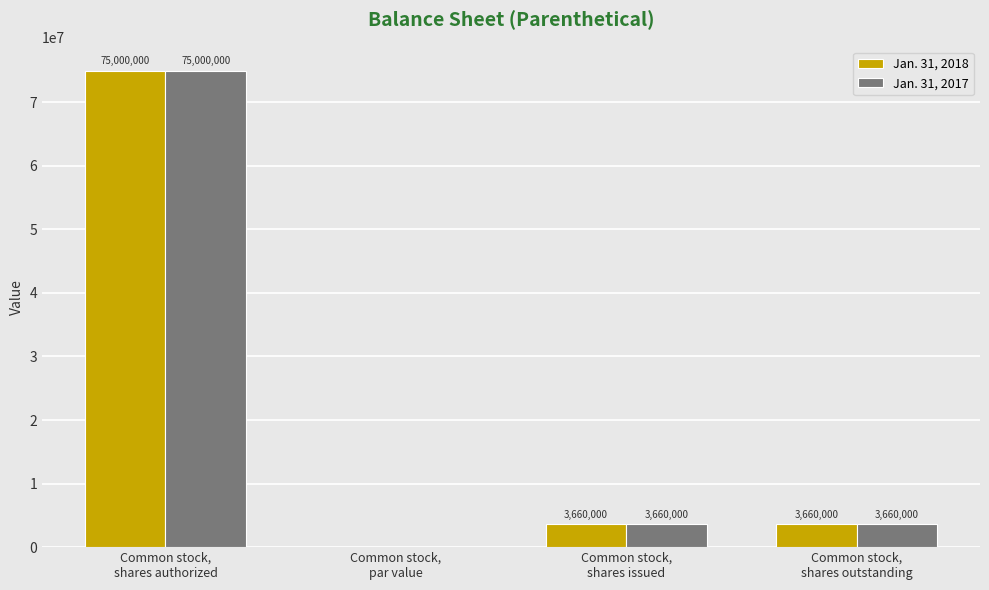

Are the bars horizontal?

No